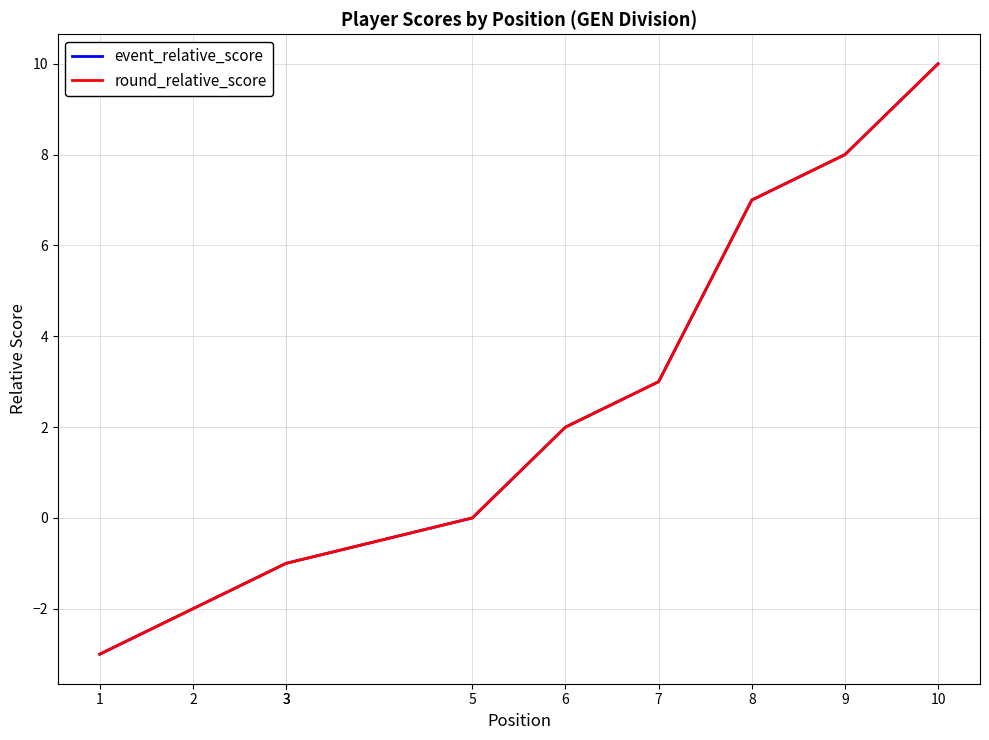

What is the value of the round_relative_score point at the 2nd from the left?

-2